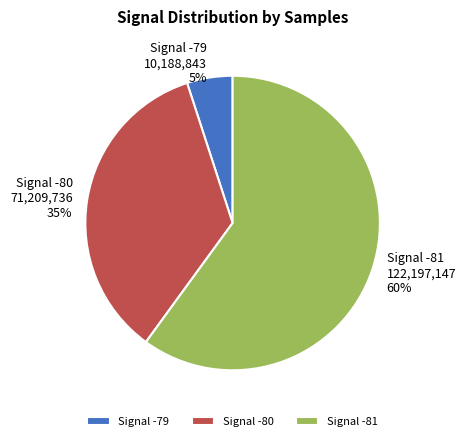

To the nearest percent, what portion does Signal -79 represent?

5%